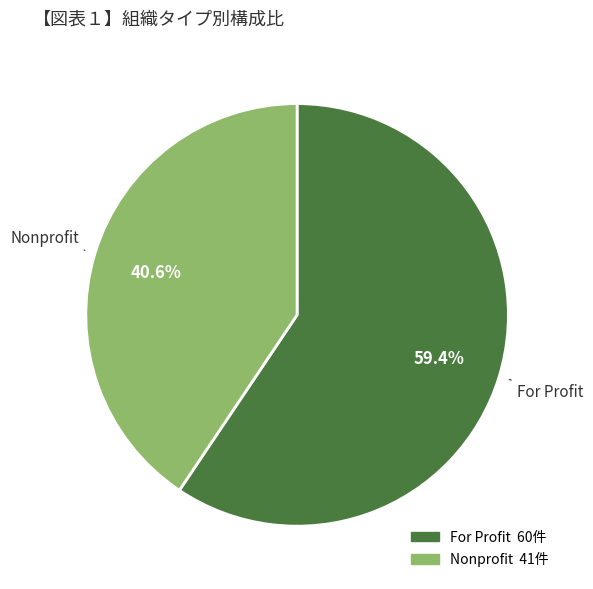

To the nearest percent, what is the average slice percentage?

50%